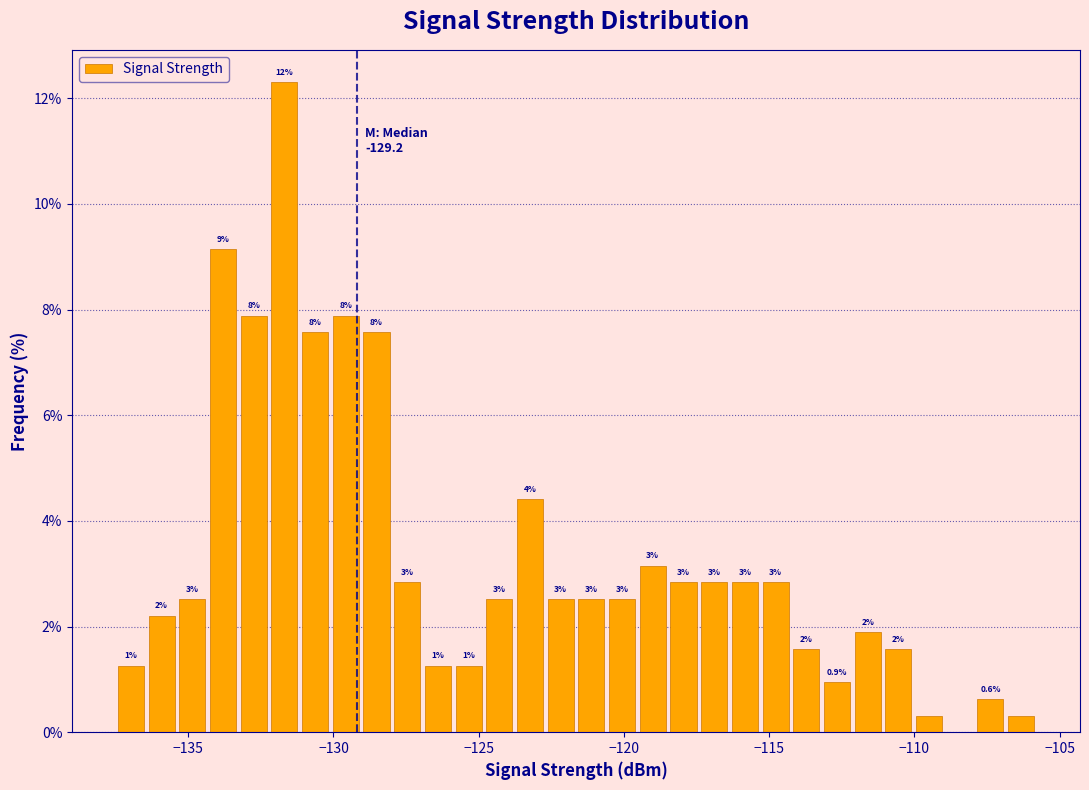

Around what value on the x-axis is the tallest bar? Give the approximate position of its centre, as read against the axis.

-131.5